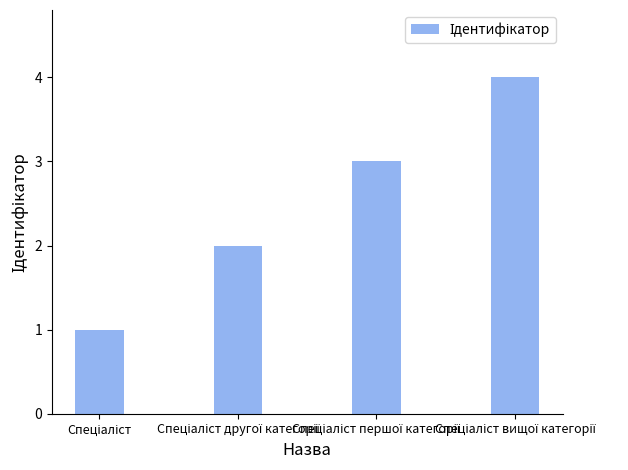

What is the sum of all values?

10